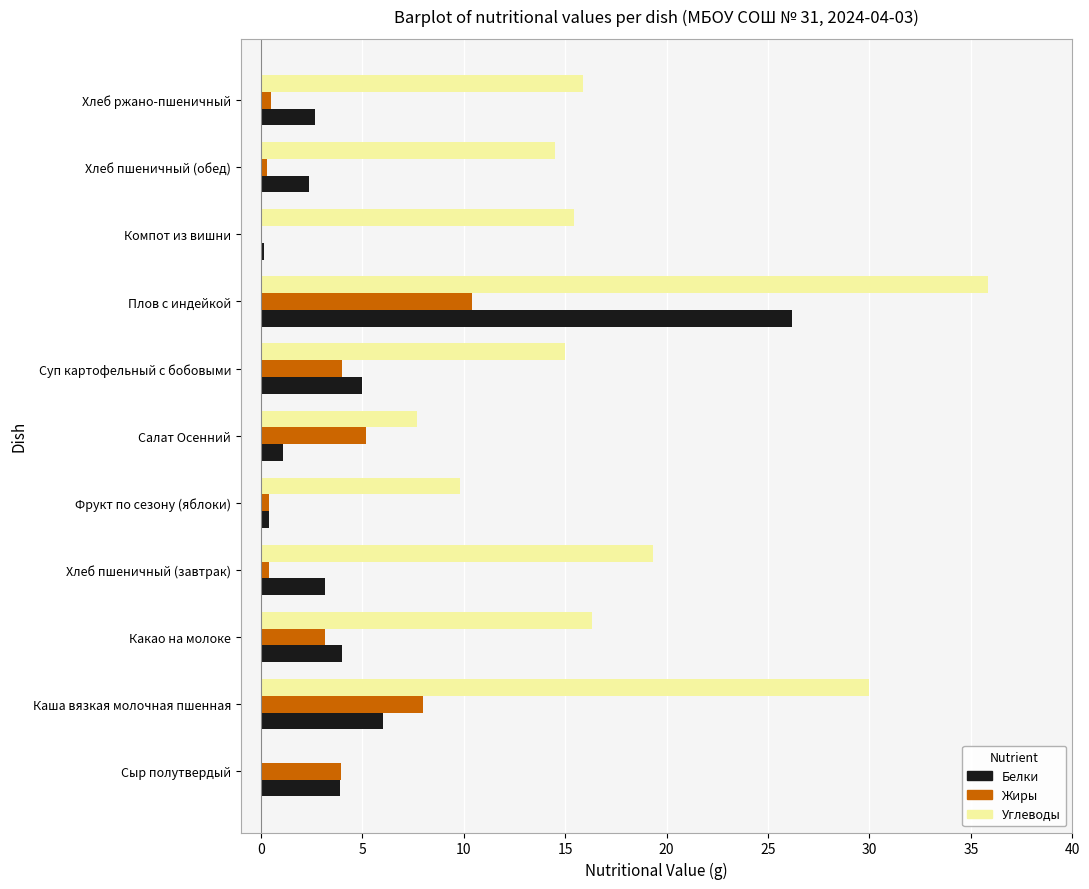

Which series changed the most between Сыр полутвердый and Суп картофельный с бобовыми?

Углеводы